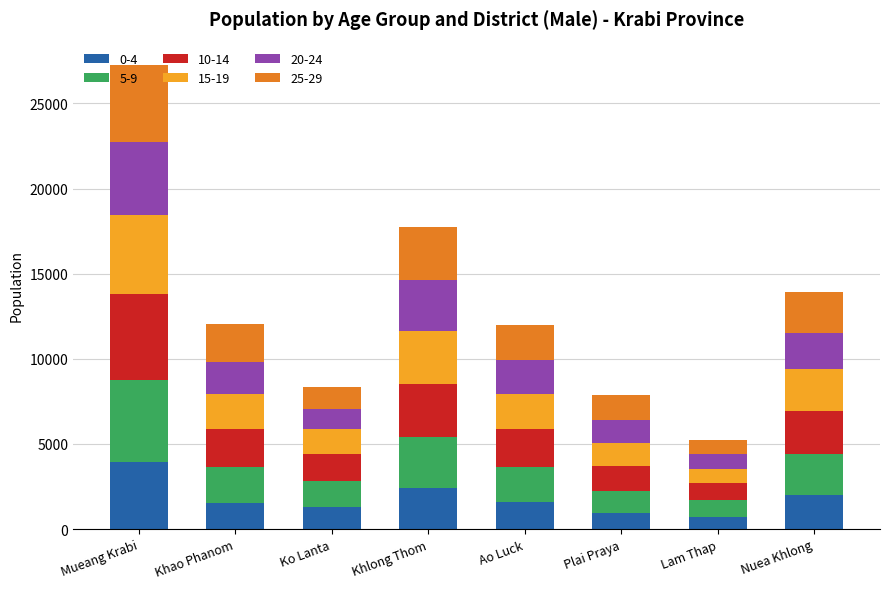

What is the maximum value for 0-4?

3919